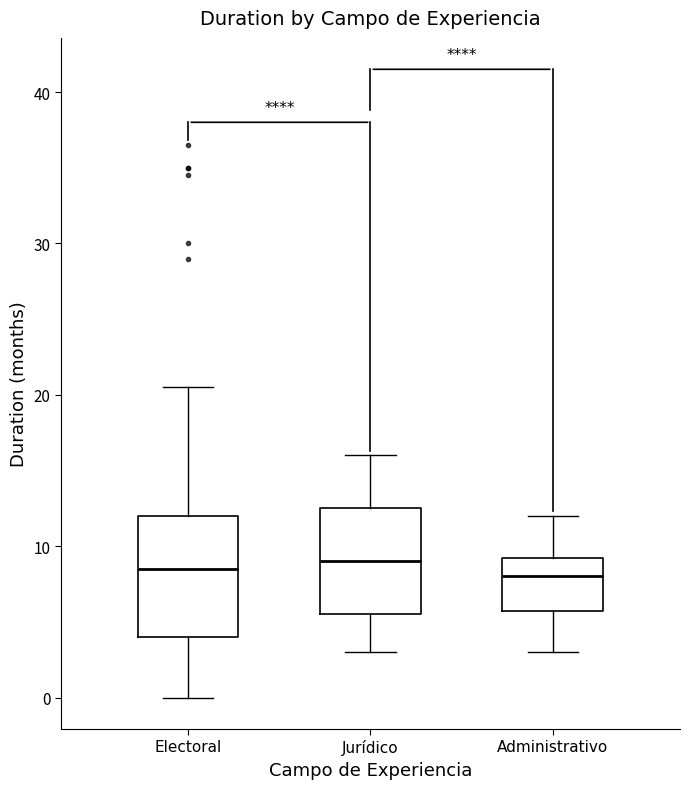

Where is the lower edge of the box for Jurídico on the y-axis? The values are not printed on the chart, so give them approximately, as read against the axis.

6